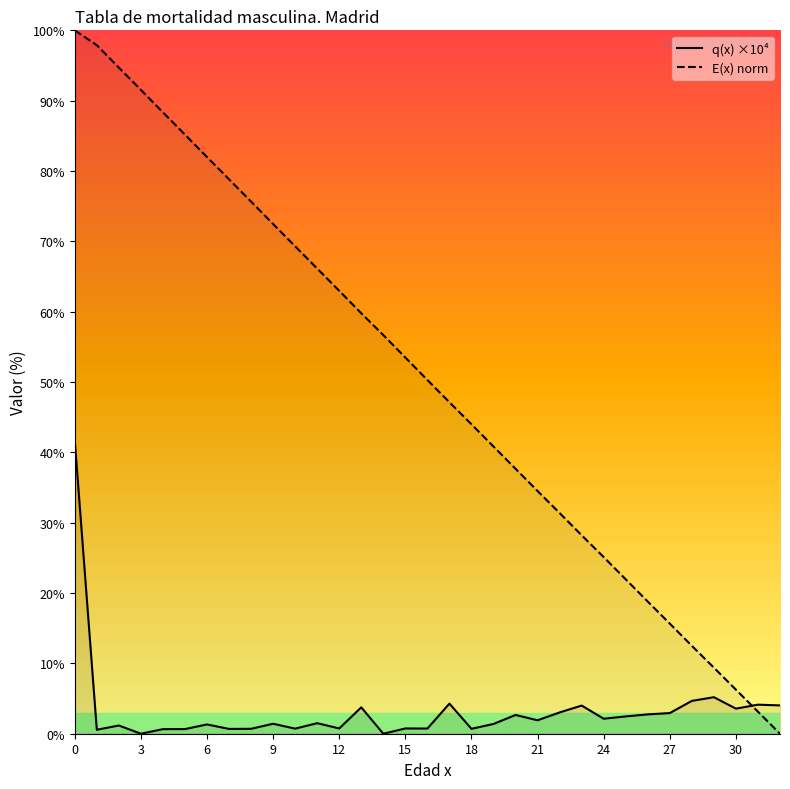

Count the number of data series in this chart.

2